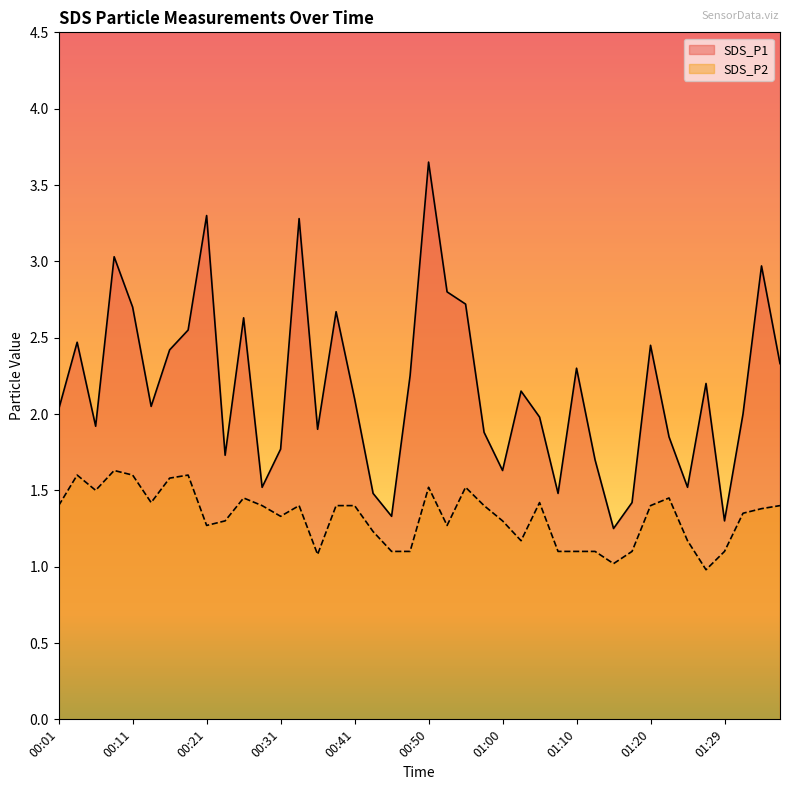

How many lines are shown in the chart?

2